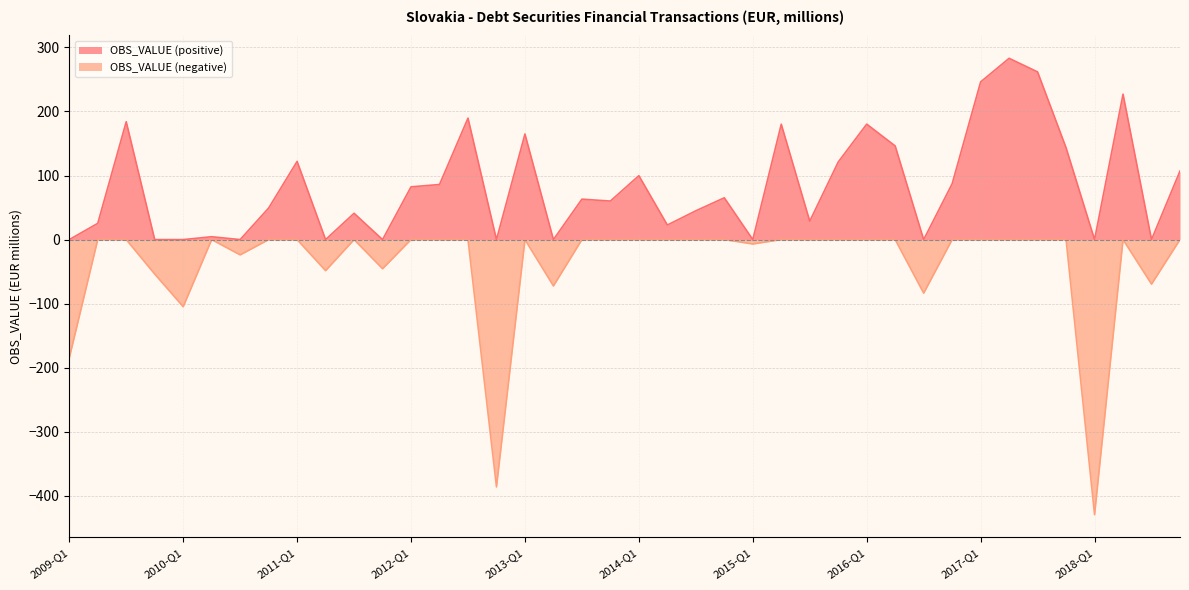

Does the chart display data point markers on the line(s)?

No